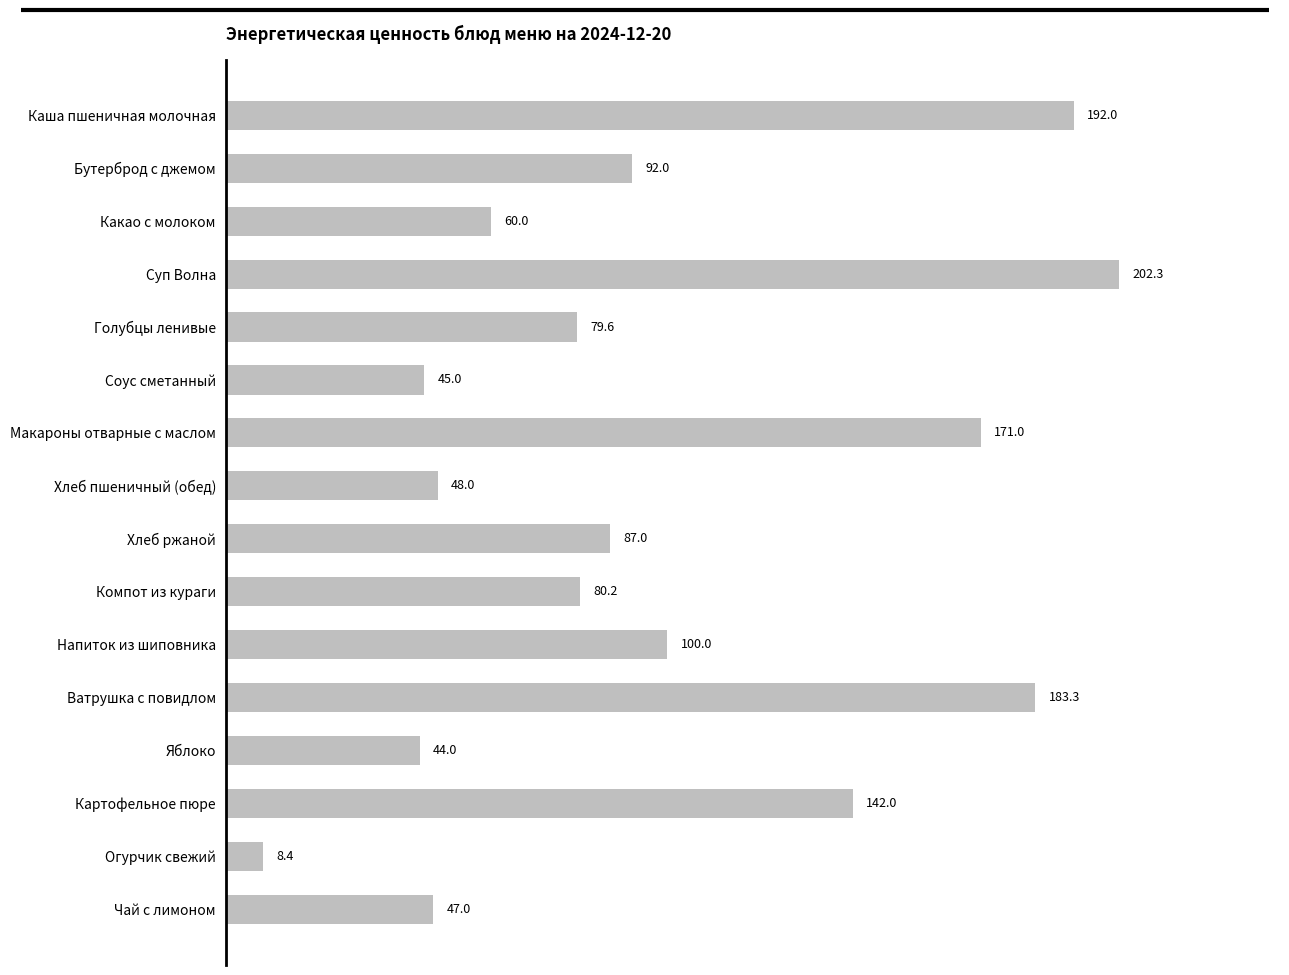

Are the bars grouped side by side (vs. stacked)?

No